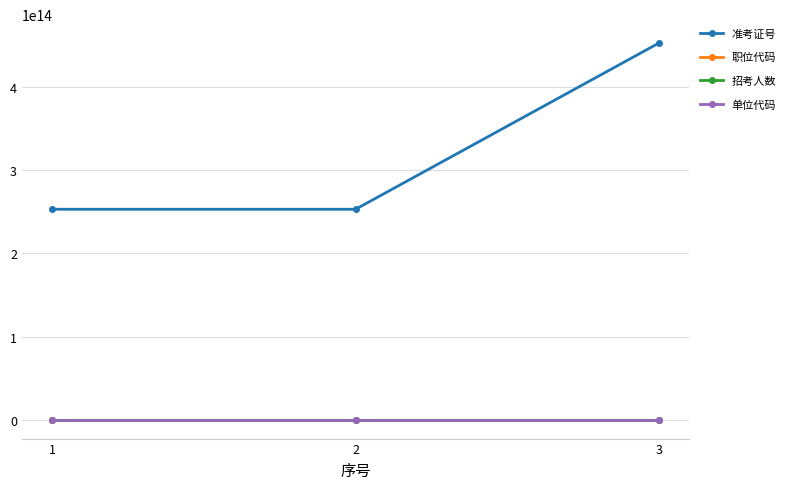

At how many categories does at least one series exceed 355015243844896?

1